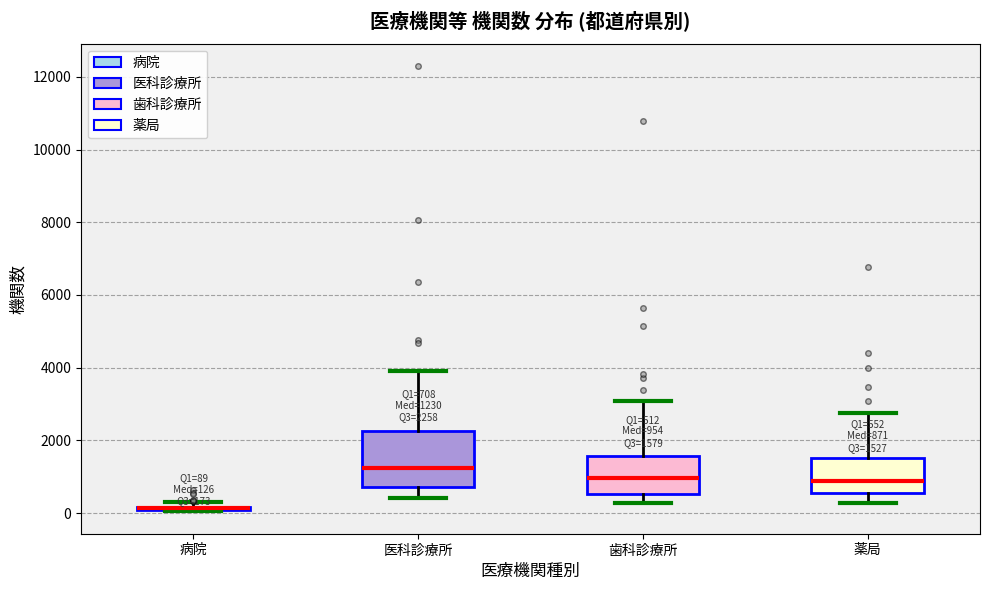

Comparing the boxes themselves (not the whiskers), which one is the tallest?

医科診療所